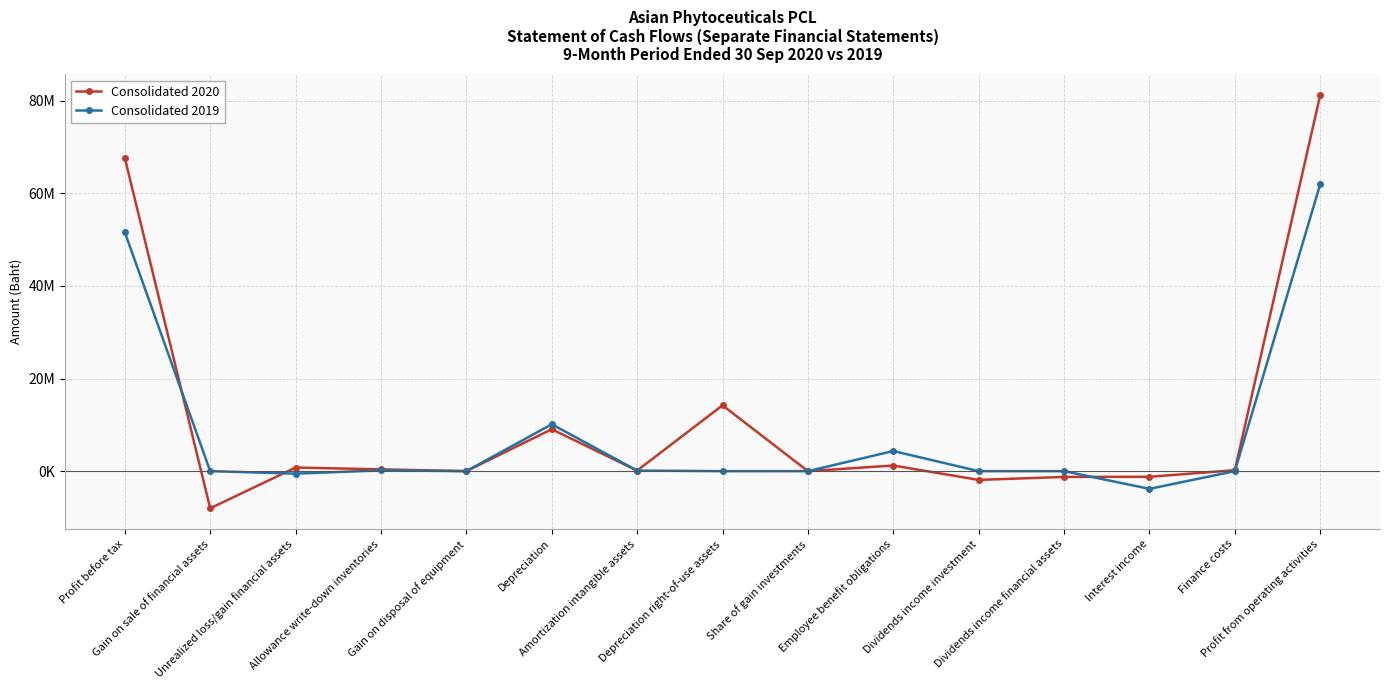

At which category is the sum across all series the highest?

Profit from operating activities